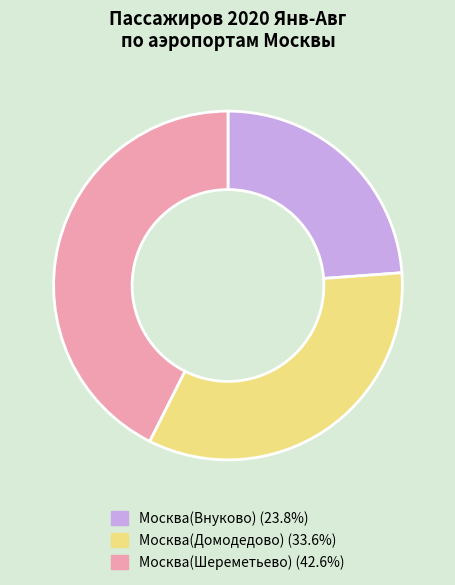

What is the ratio of the value at Москва(Шереметьево) to the value at Москва(Внуково)?

1.8